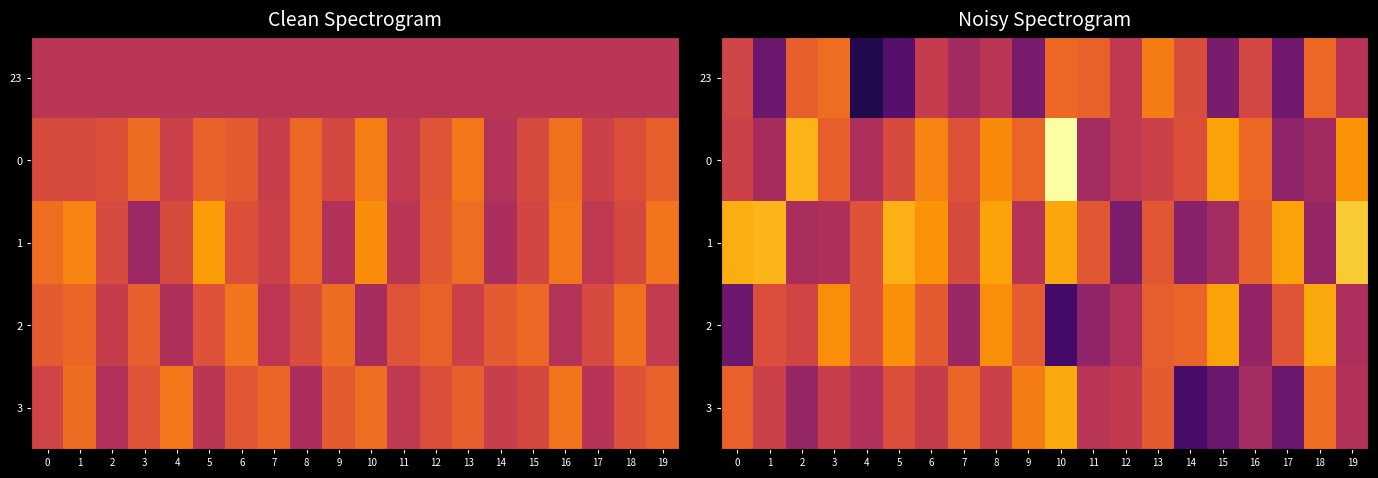

Which label corresponds to the smallest value in the chart?

4